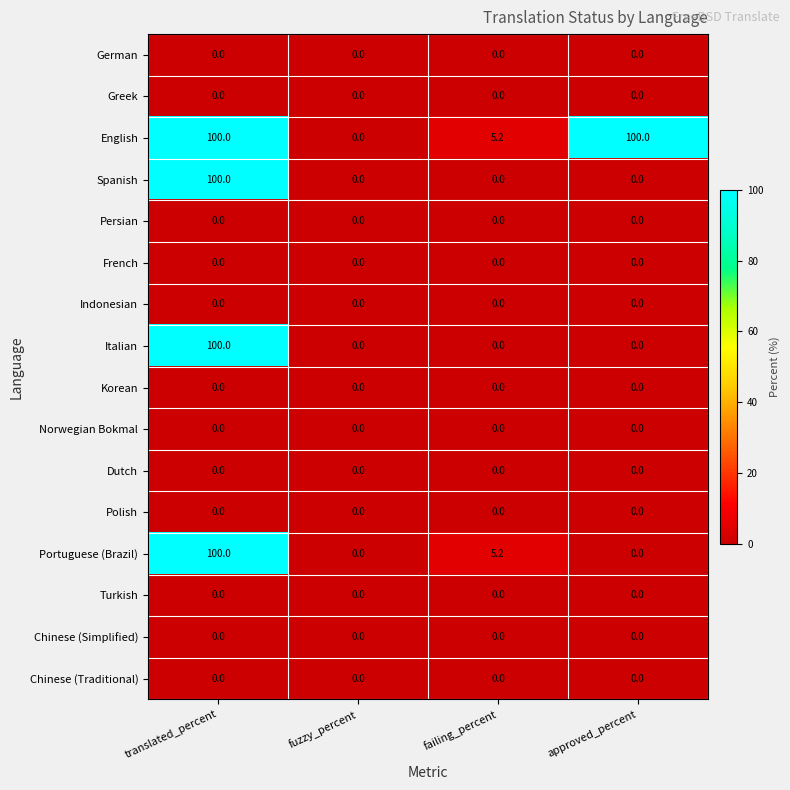

Which series has the largest total across all categories?

English